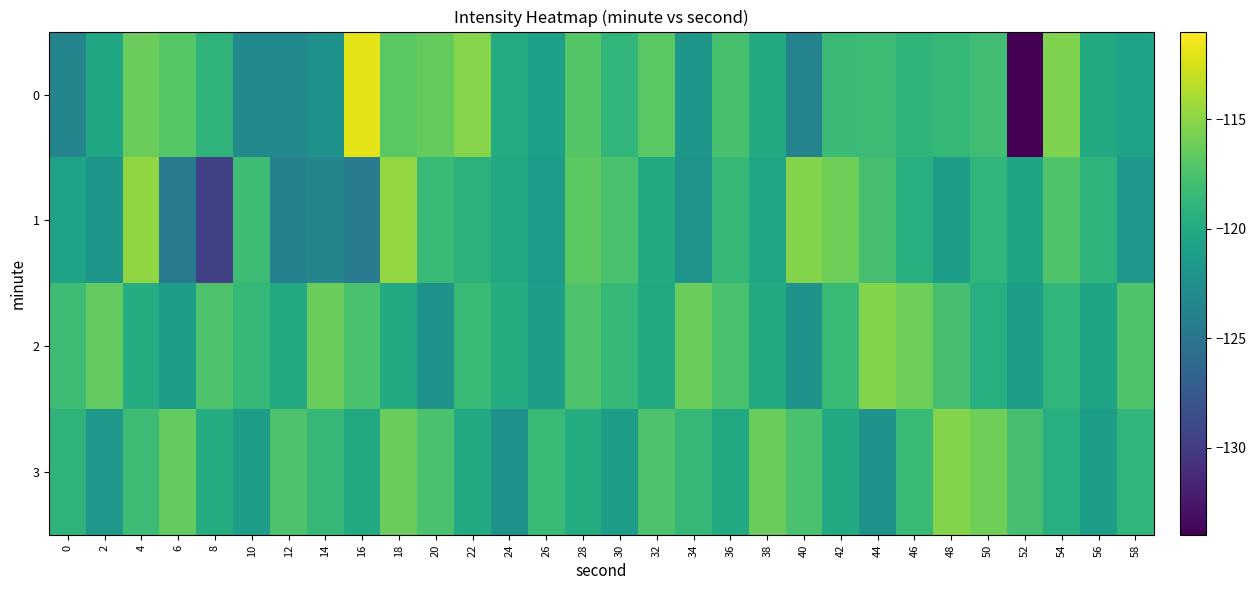

How many data points does each series have?

30